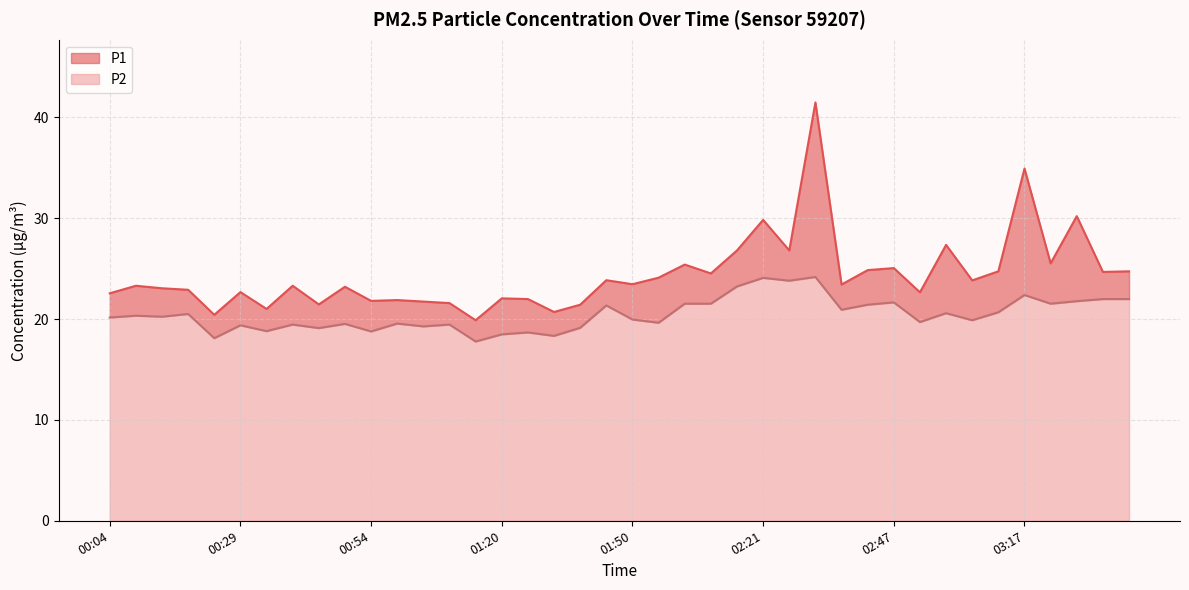

Between 02:47 and 01:35, which is larger?

02:47